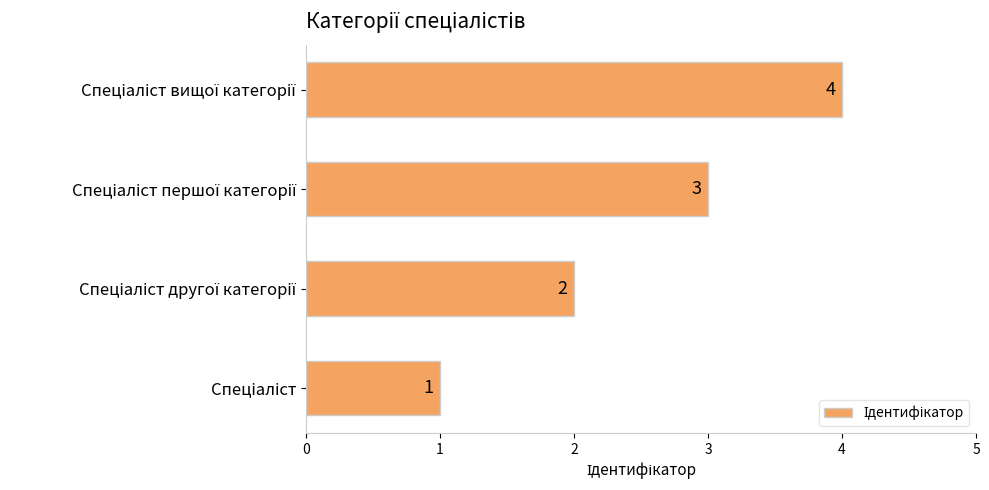

What is the difference between the maximum and minimum values?

3